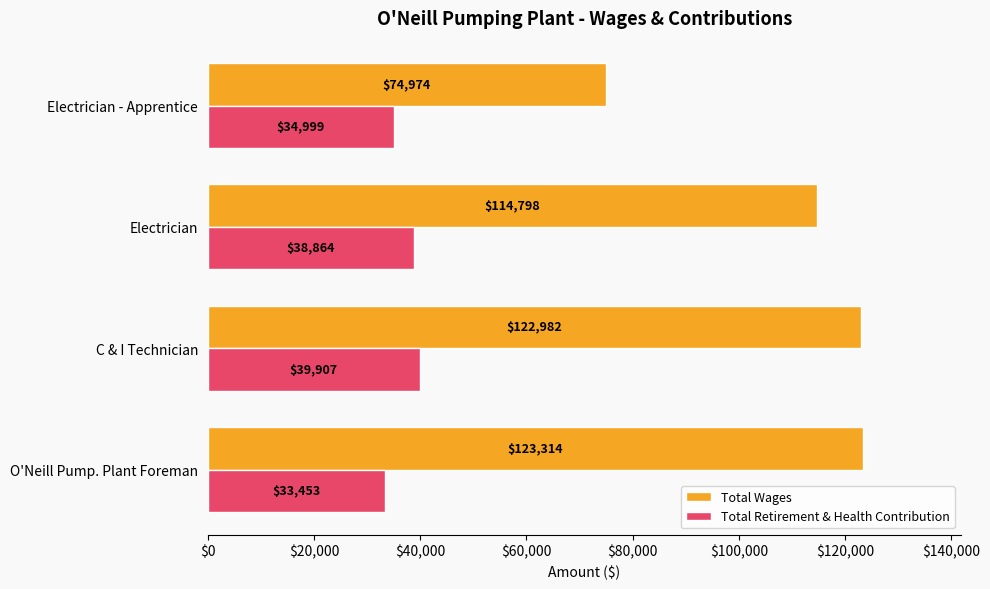

Read the Total Wages value at O'Neill Pump. Plant Foreman, to the nearest 100.

123300